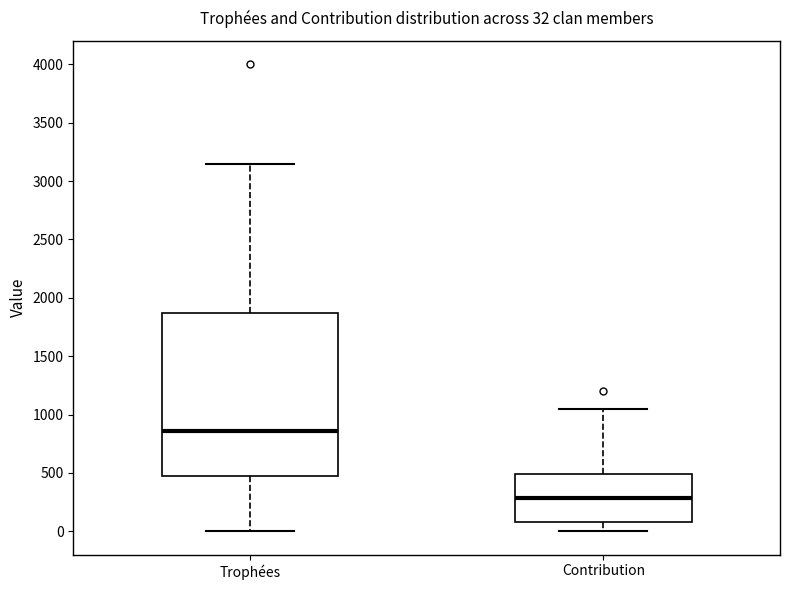

Which box is the tallest, from its lower edge to its upper edge?

Trophées